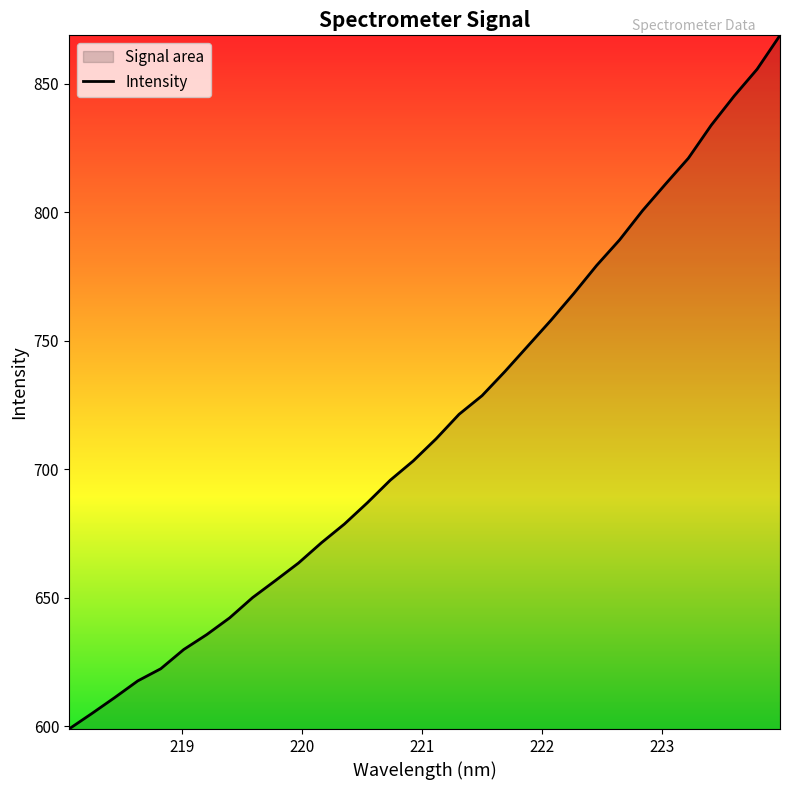

What is the difference between the maximum and minimum values?

269.8